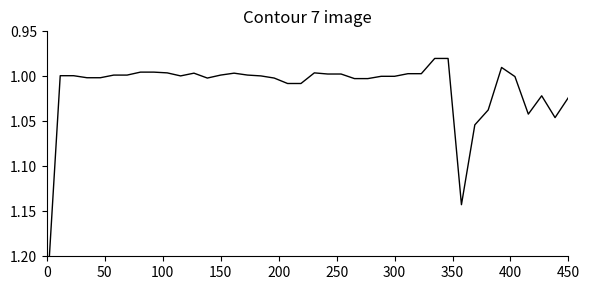

What is the average value?

1.0